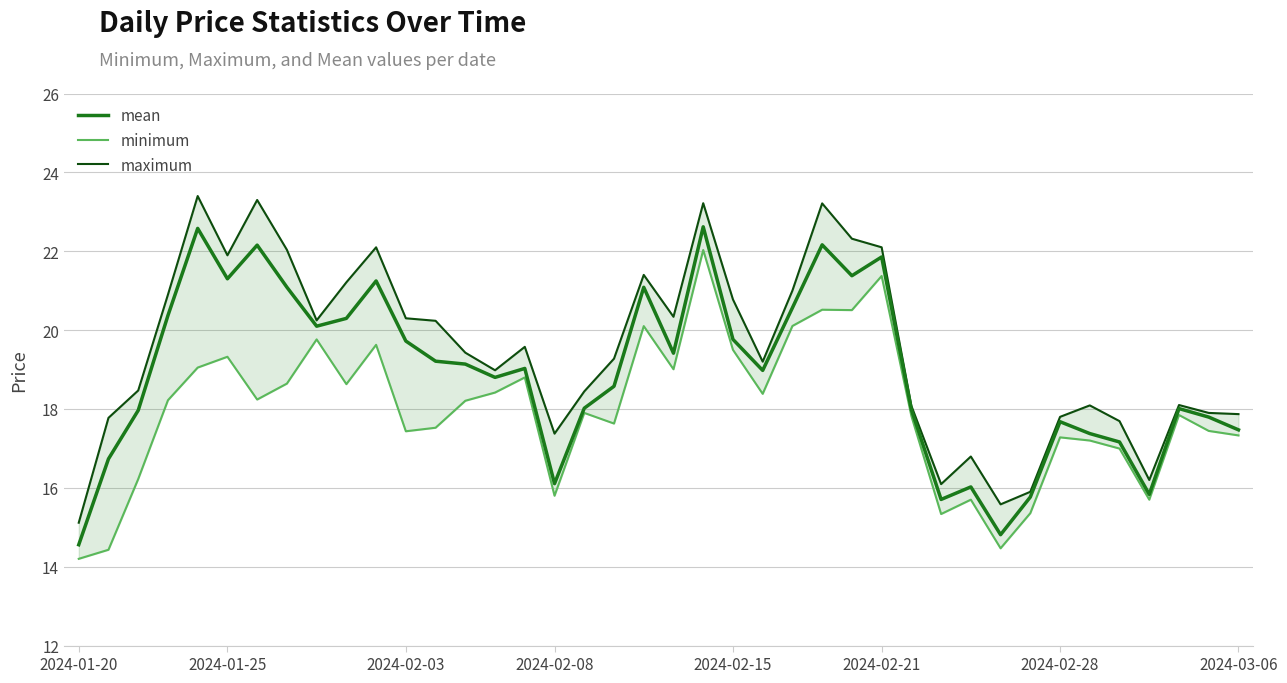

Which series has the largest range (max minus min)?

maximum